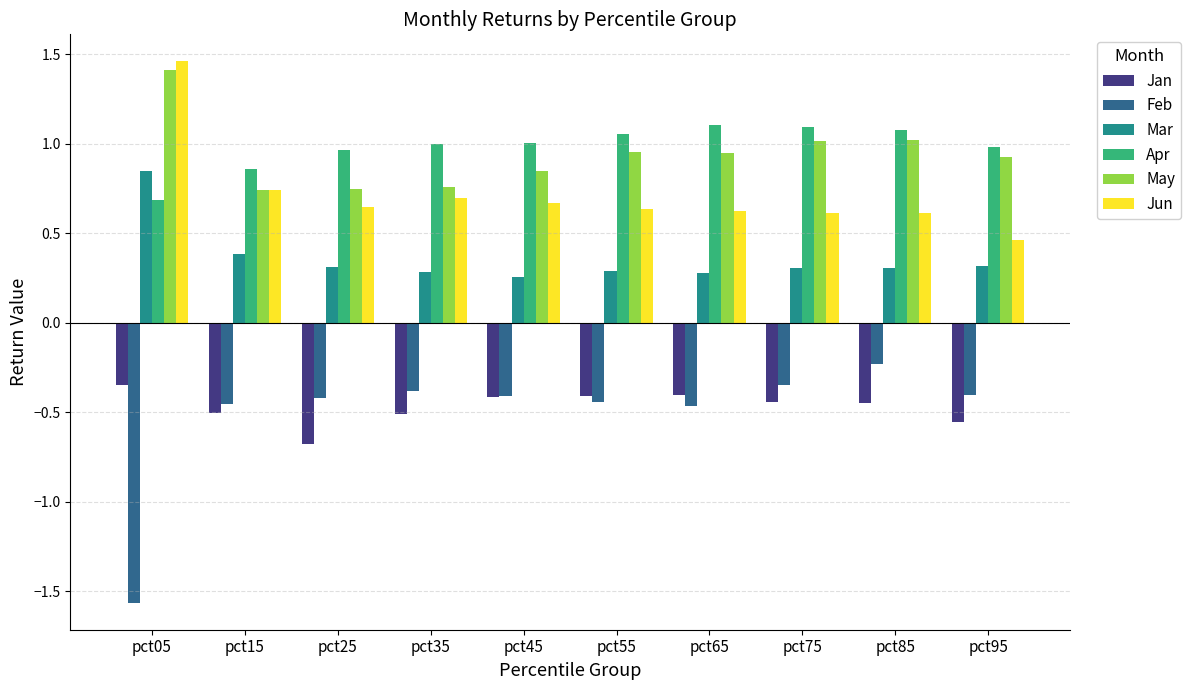

How many data points does each series have?

10